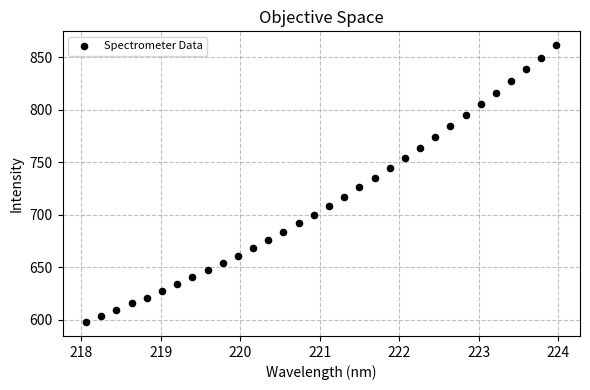

What is the range of X values (max minus min)?

5.9